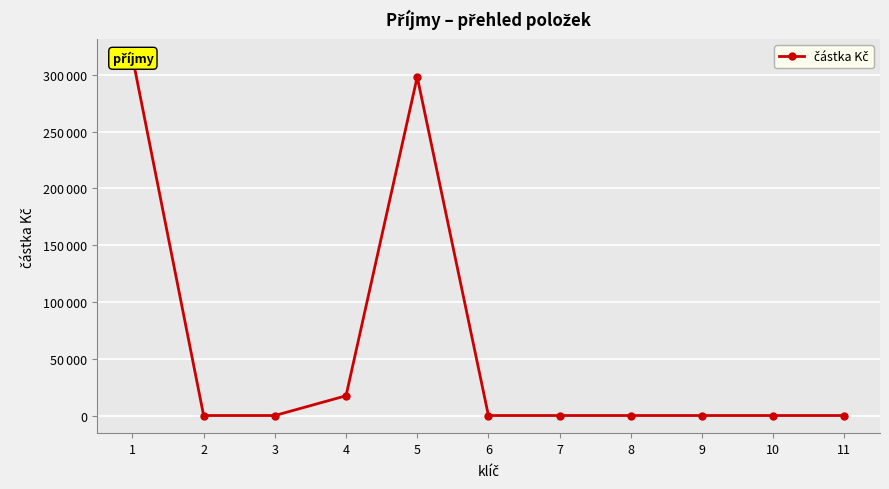

Rank the categories by value from highest to lowest.

1, 5, 4, 2, 3, 6, 7, 8, 9, 10, 11